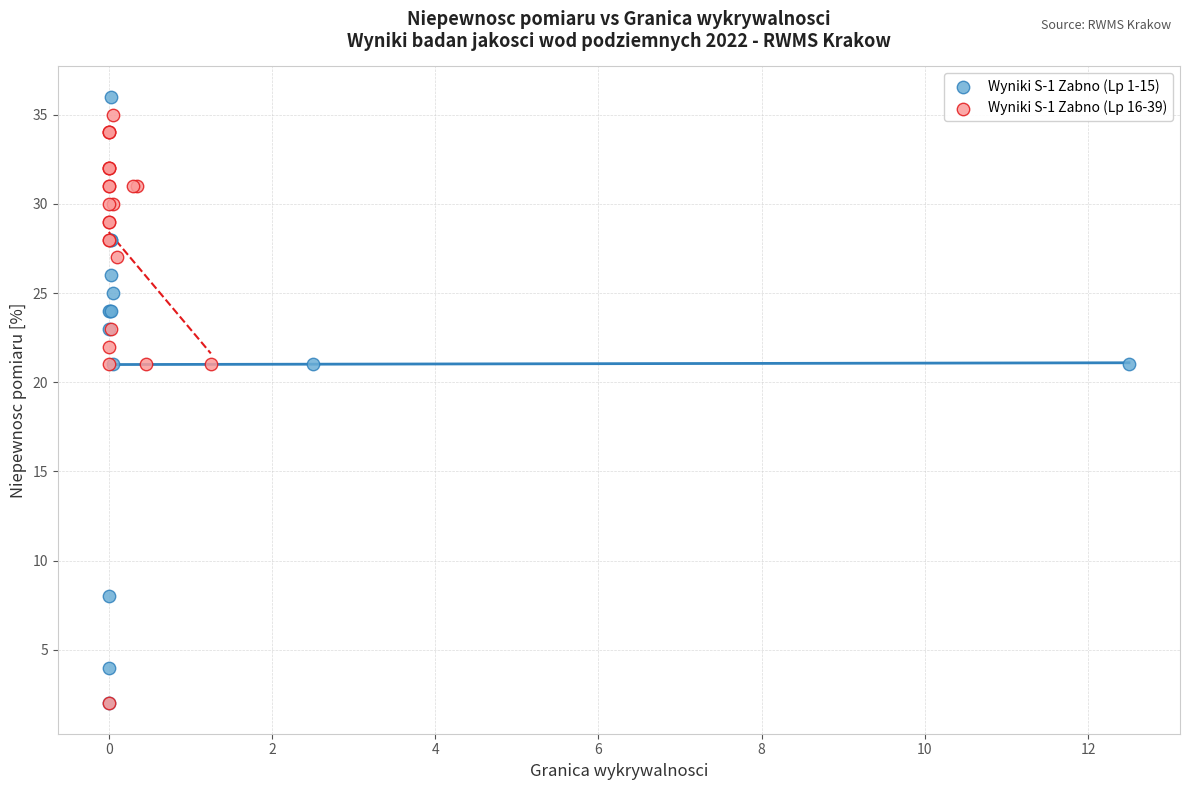

What are all the series names shown in the legend?

Wyniki S-1 Zabno (Lp 1-15), Wyniki S-1 Zabno (Lp 16-39)